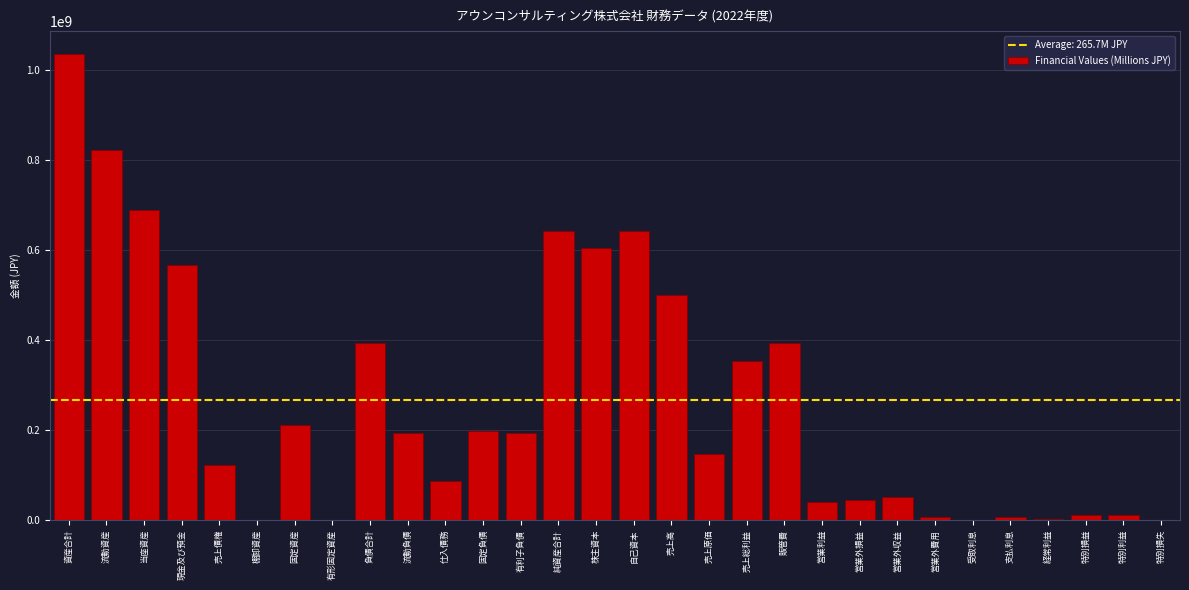

What is the sum of all values?

7971751000